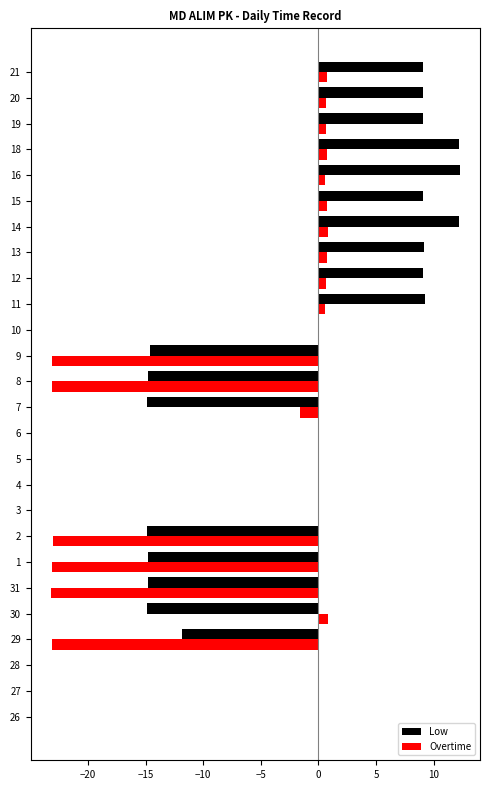

Is it true that Low equals 0.0 at 27?

True